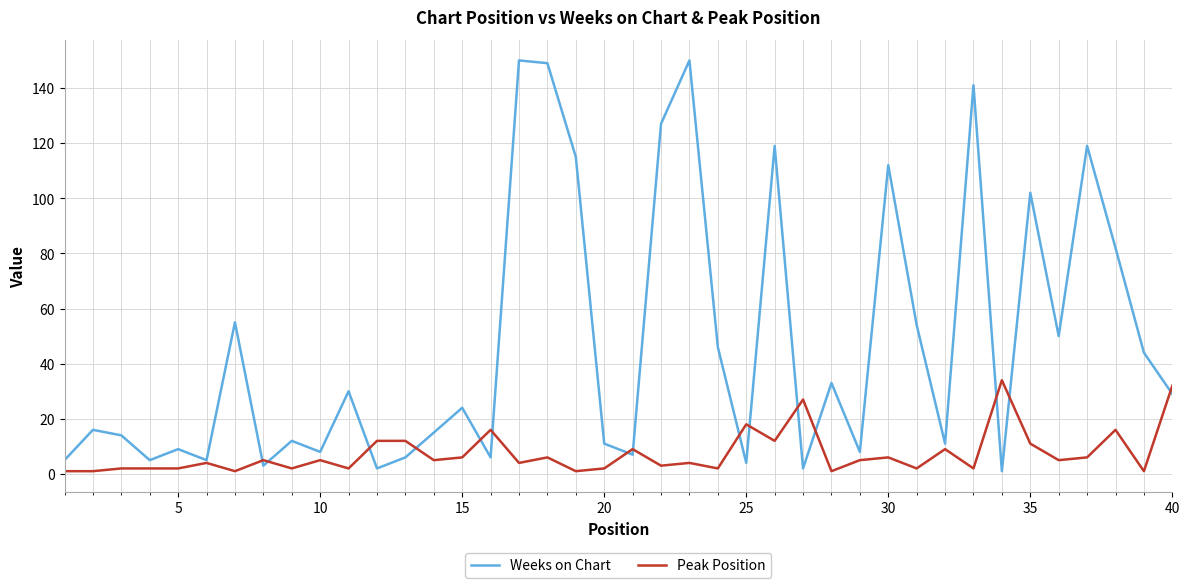

Which series has the largest total across all categories?

Weeks on Chart